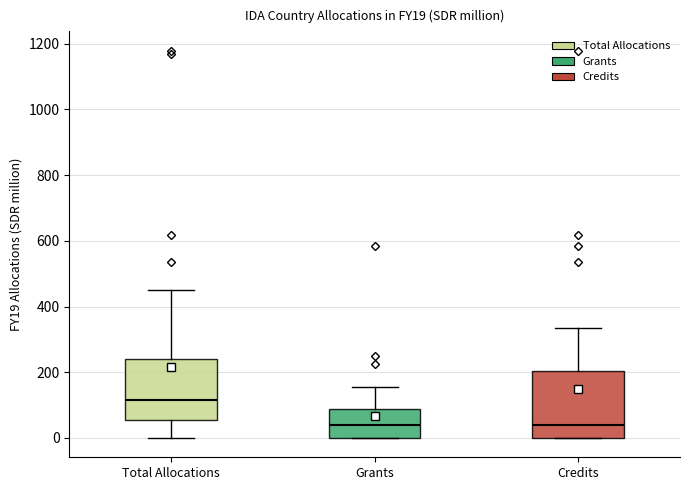

Reading left to right, read every box against the y-axis: the position of its median line, the range the box covers, and the ends of its whiskers. The values are not printed on the chart, so give them approximately, as read against the axis.

Total Allocations: median 120, box 60 to 240, whiskers 0 to 460
Grants: median 40, box 0 to 80, whiskers 0 to 160
Credits: median 40, box 0 to 200, whiskers 0 to 340